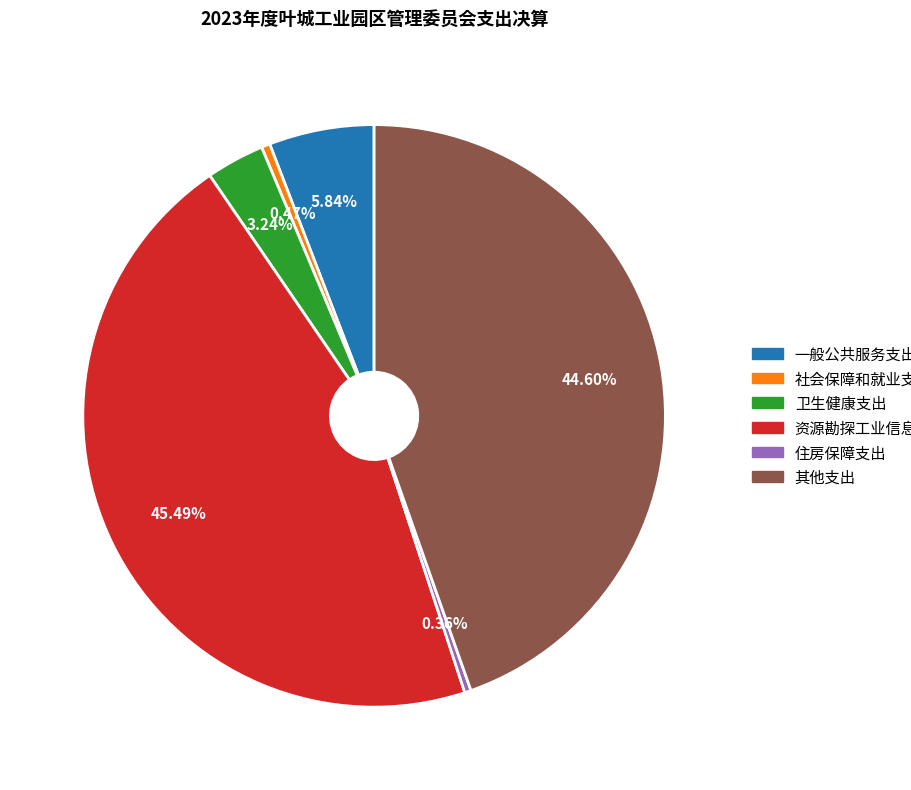

How many slices are in this pie chart?

6